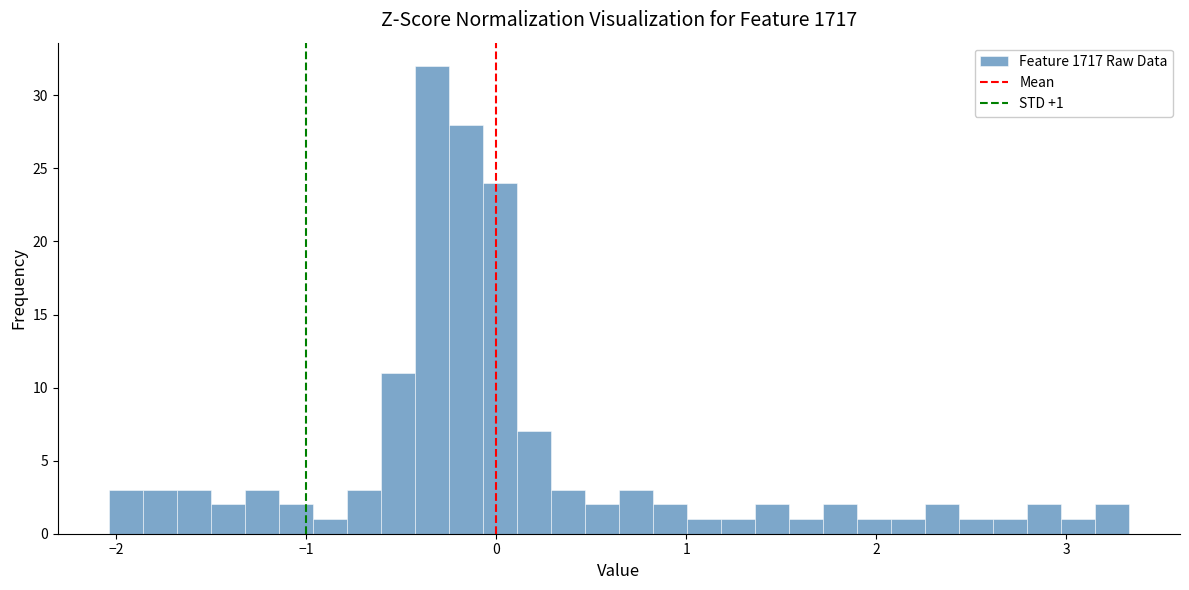

Read against the x-axis, roughly where is the centre of the tallest bar?

-0.3